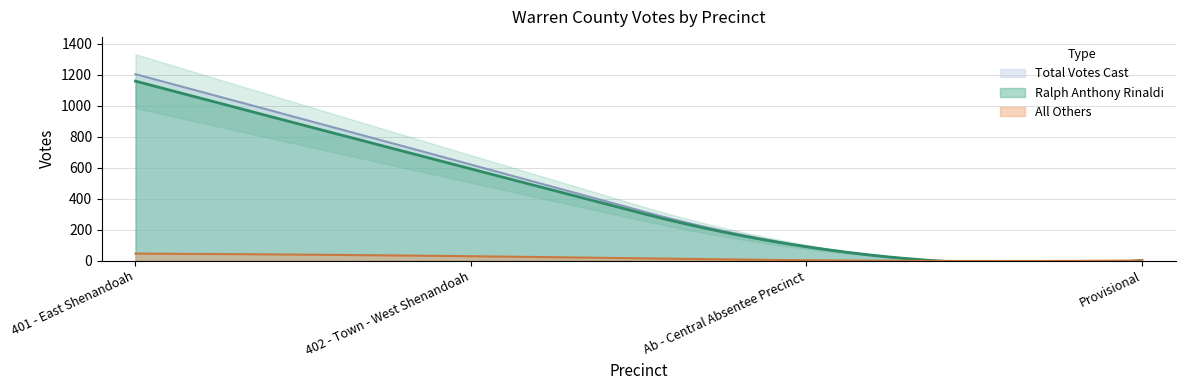

Reading left to right, list all the values displayed in this chart.

Ralph Anthony Rinaldi: 1159	592	89	0
All Others: 45	28	2	0
Total Votes Cast: 1204	620	91	0